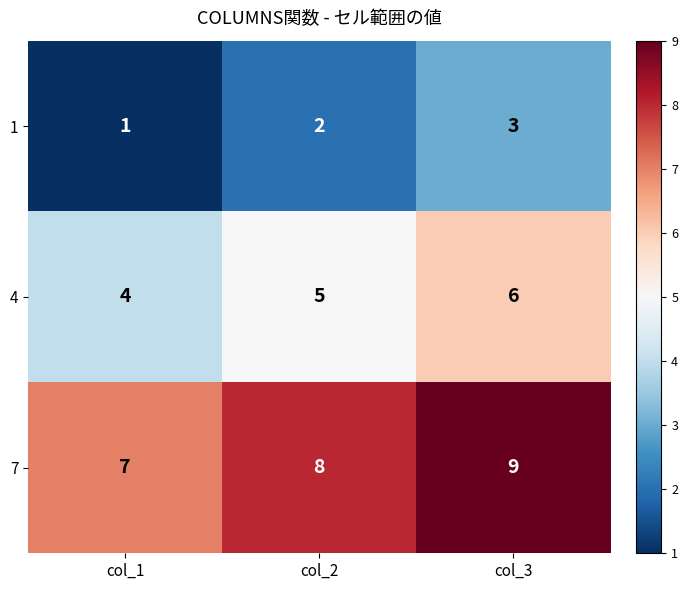

What is the spread (max minus min) of values at col_3?

6